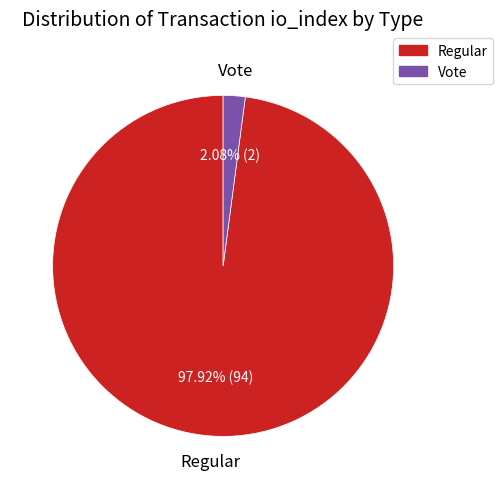

Does any single category account for the majority?

Yes